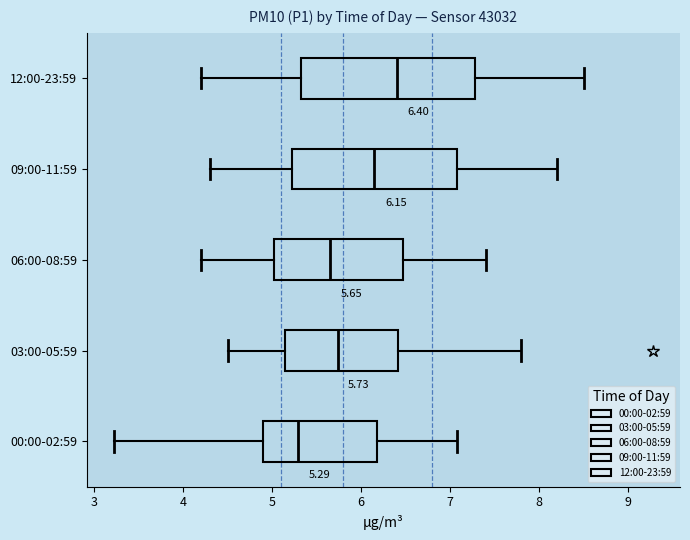

Comparing the boxes themselves (not the whiskers), which one is the widest?

12:00-23:59